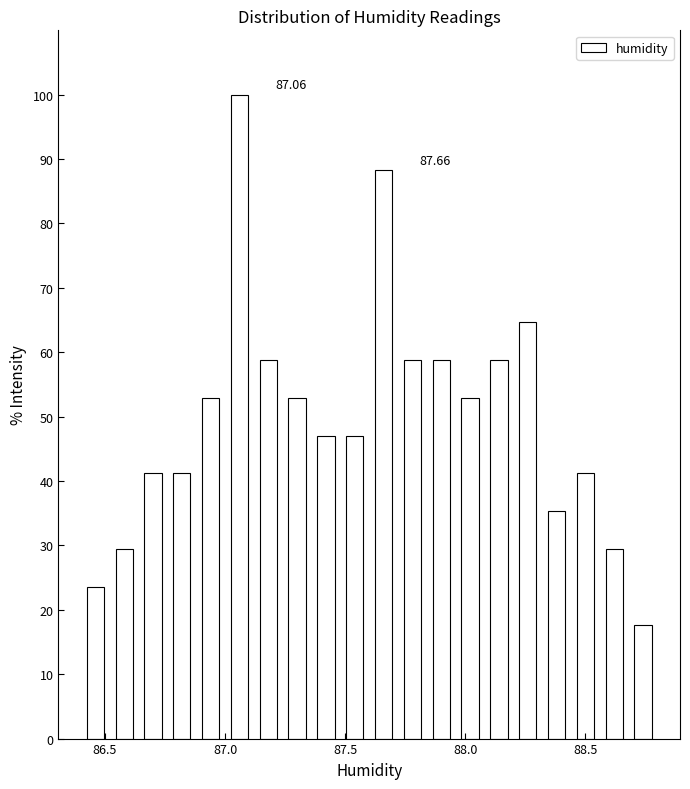

Read against the x-axis, roughly where is the centre of the tallest bar?

87.05